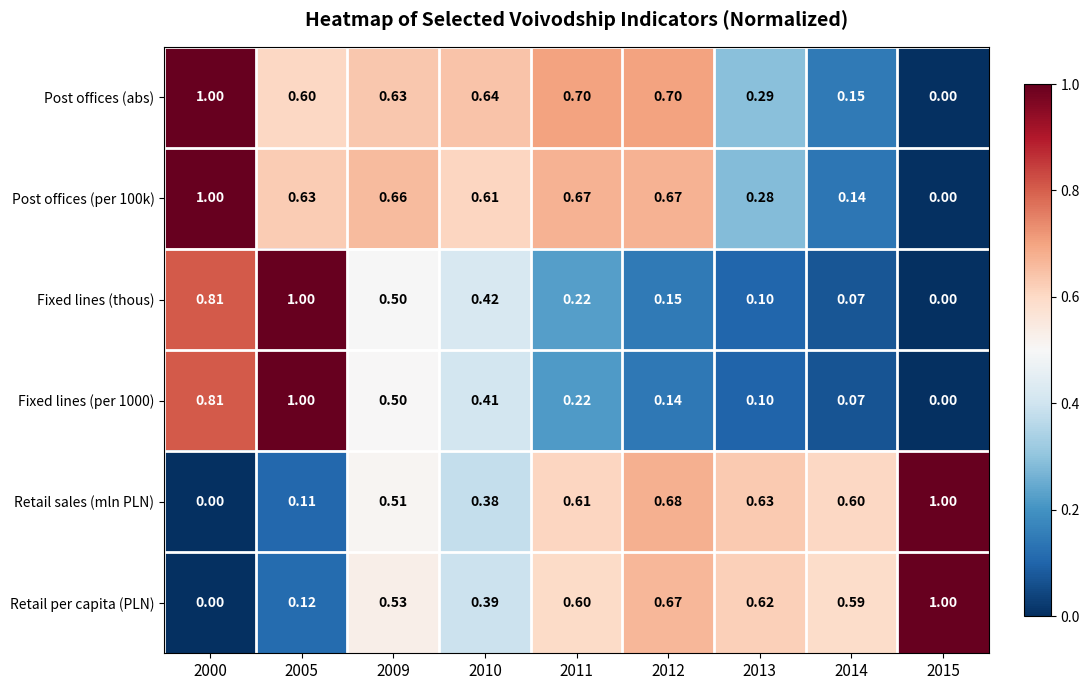

Is the value of Fixed lines (per 1000) at 2013 greater than the value of Retail sales (mln PLN) at 2010?

No